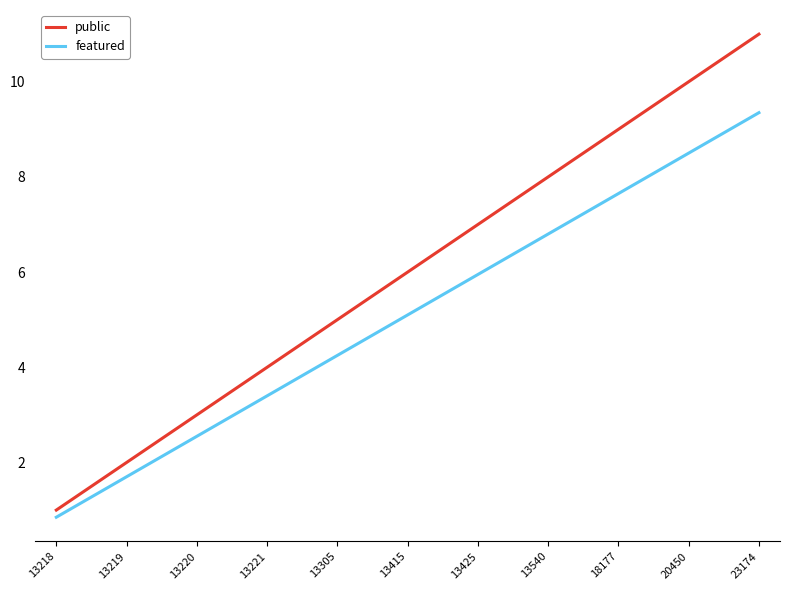

Is it true that featured equals 0.8 at 13218?

True